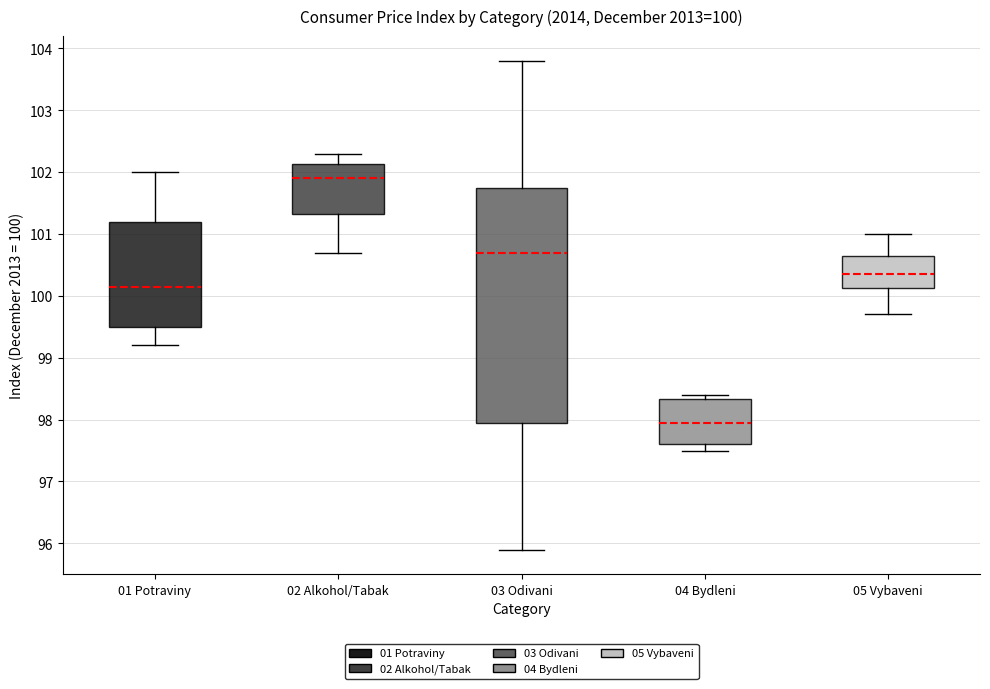

Which box's median line is the highest?

02 Alkohol/Tabak